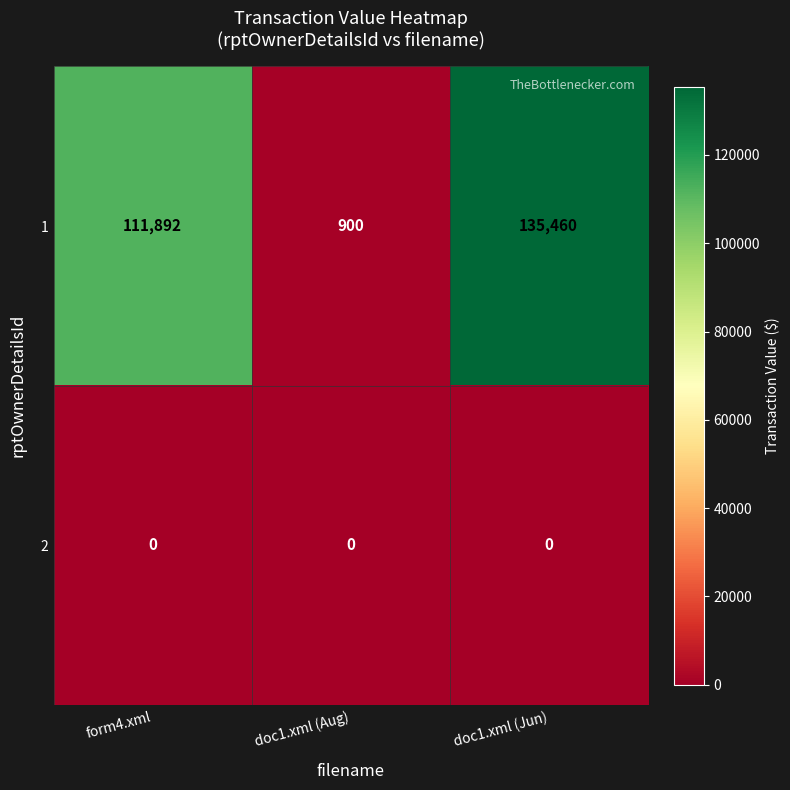

What is the total value across all series at doc1.xml (Aug)?

900